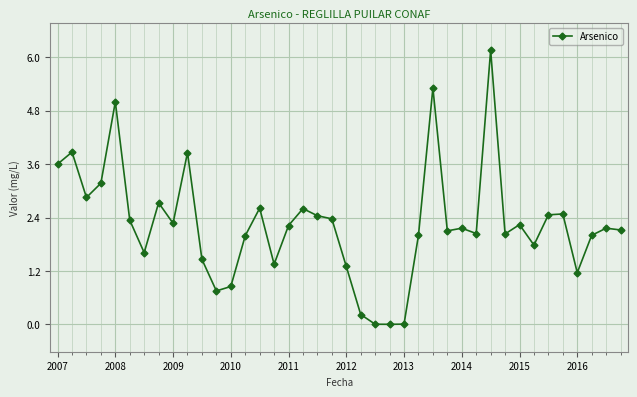

What is the value of the 33rd point from the left?

2.2